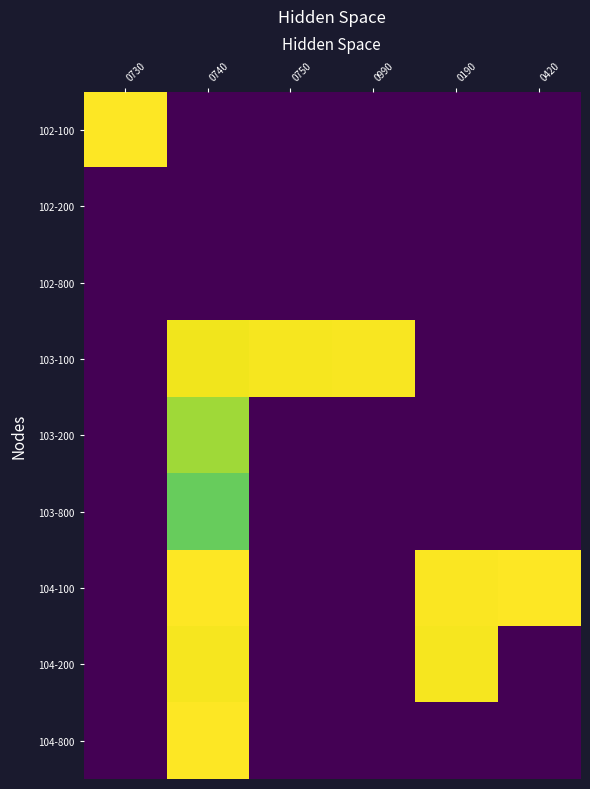

Which has a higher value, 0190 or 0740?

0190